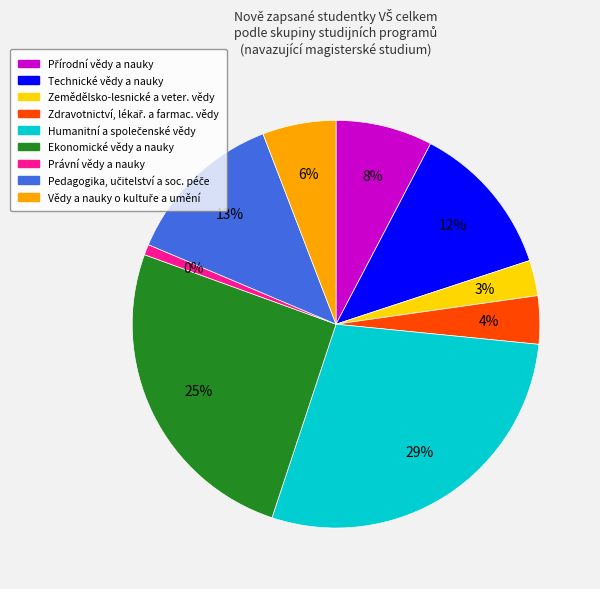

To the nearest percent, what is the difference between the largest and smallest slice percentages?

28%